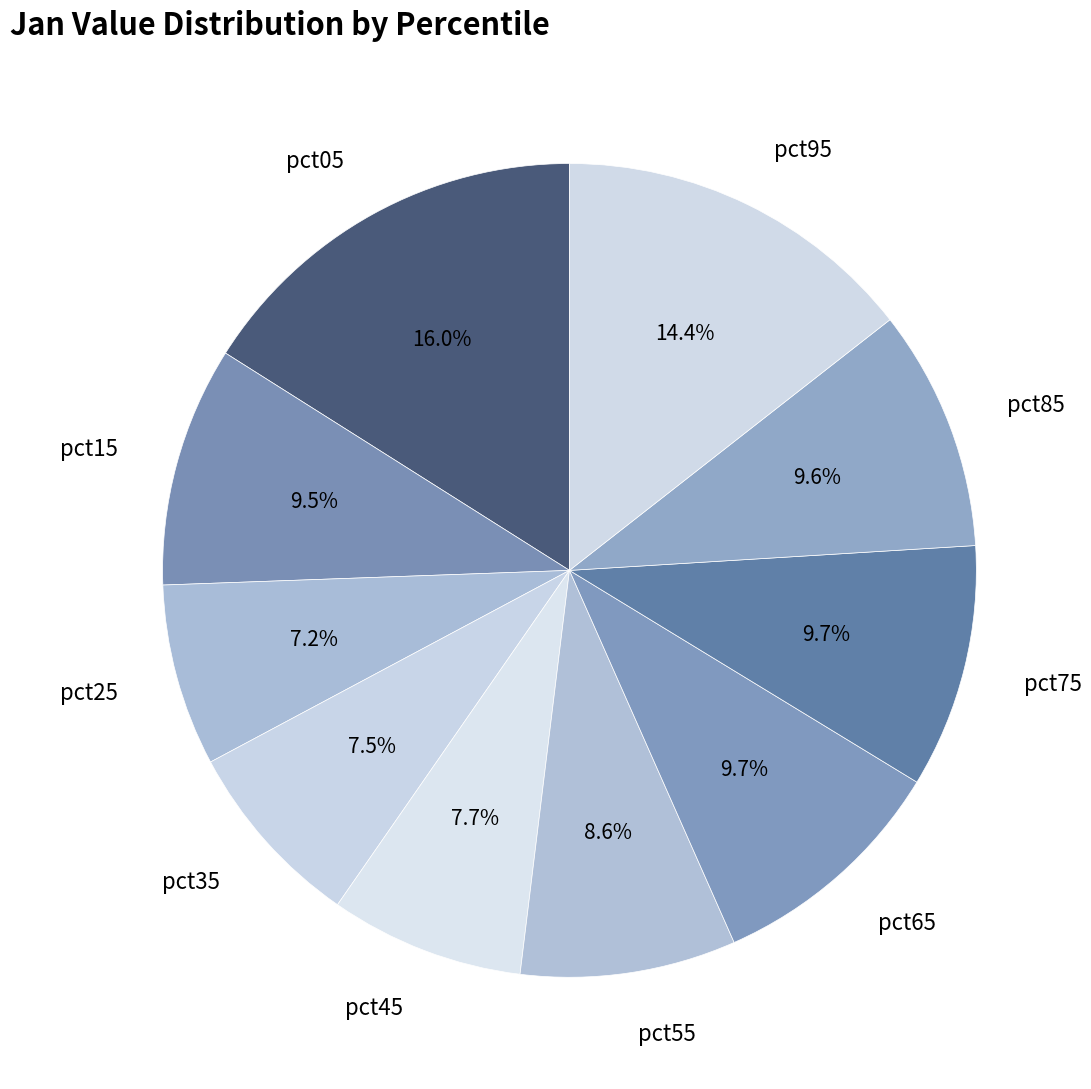

True or false: pct05 accounts for 16% of the total.

True